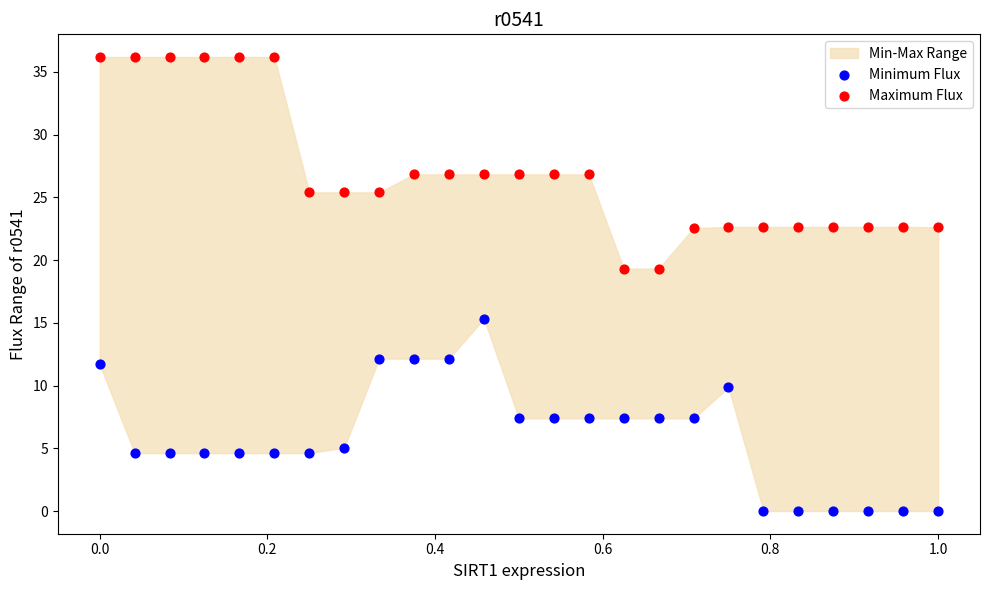

Across all data points, what is the range of X values (max minus min)?

1.0